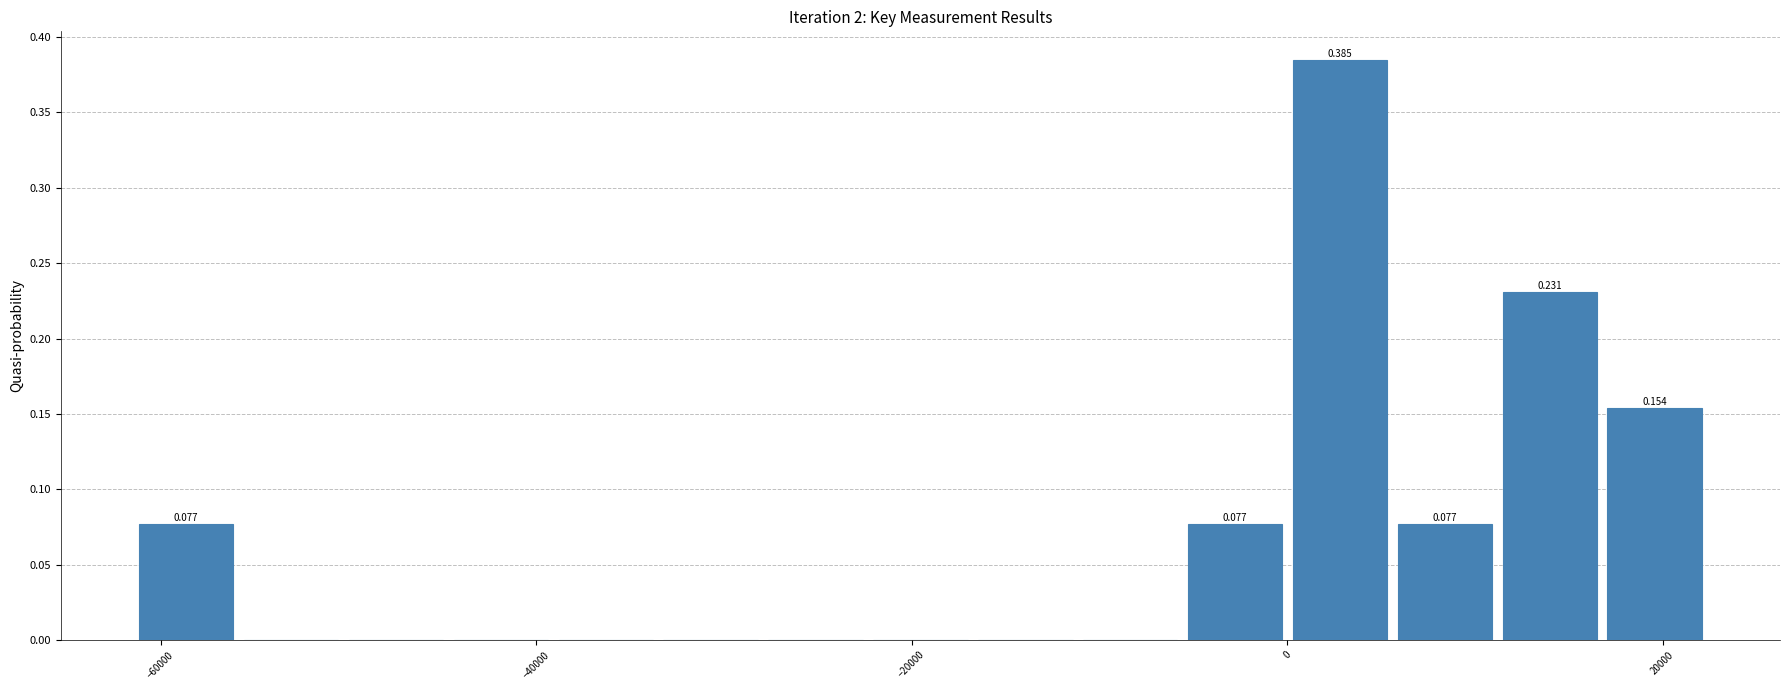

Around what value on the x-axis is the tallest bar? Give the approximate position of its centre, as read against the axis.

2000